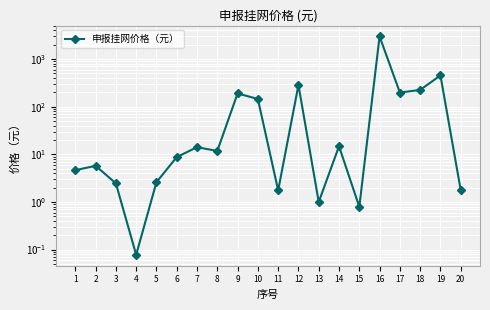

Is it true that the value at 15 is 0.8?

True